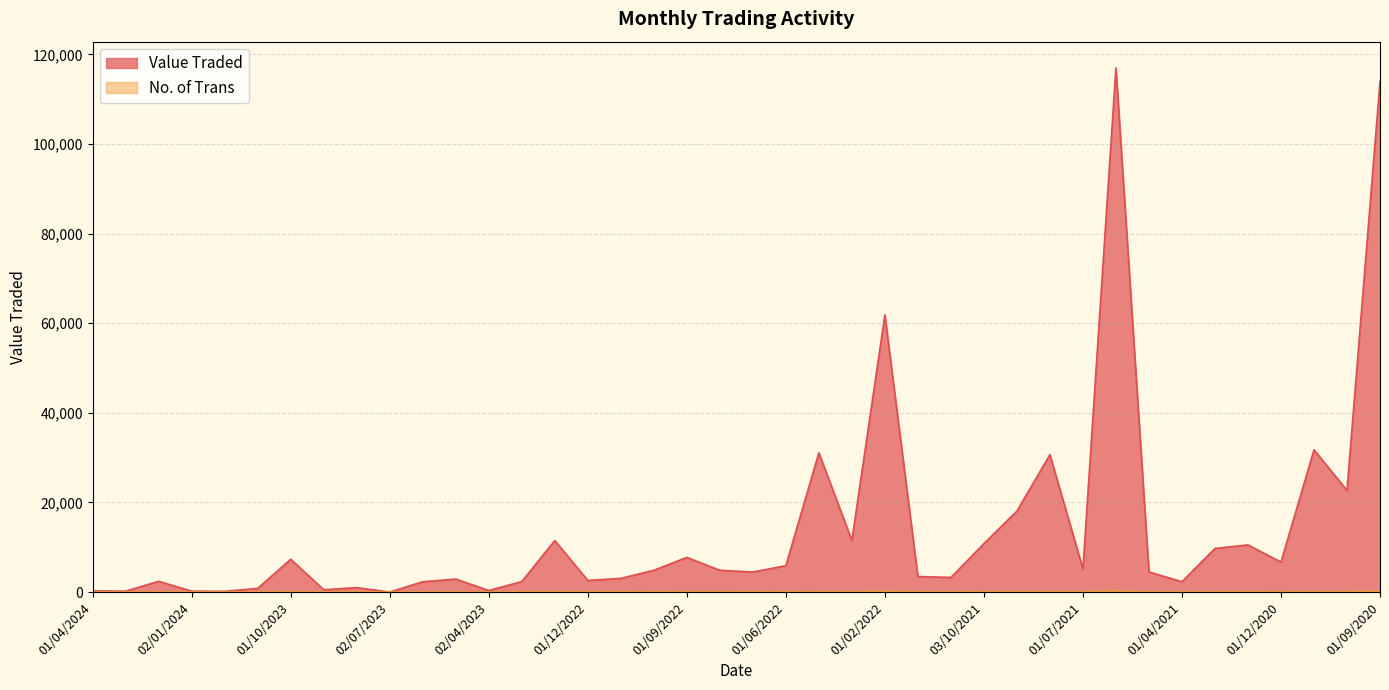

Which label corresponds to the largest value in the chart?

01/06/2021